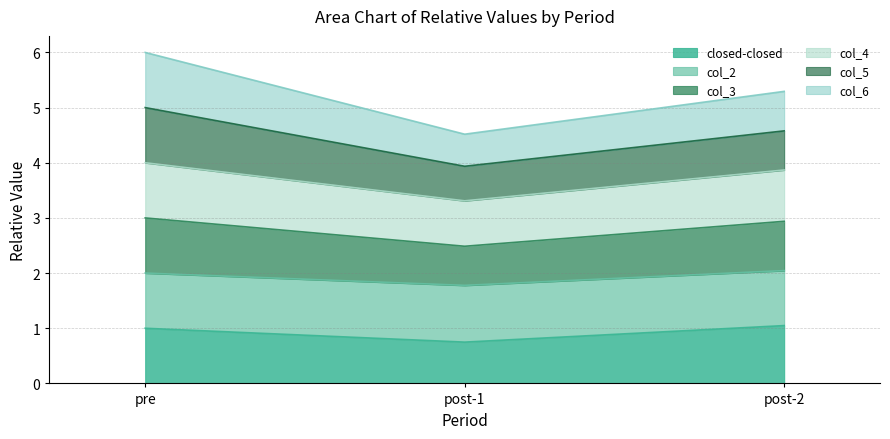

Between post-2 and pre, which is larger?

post-2